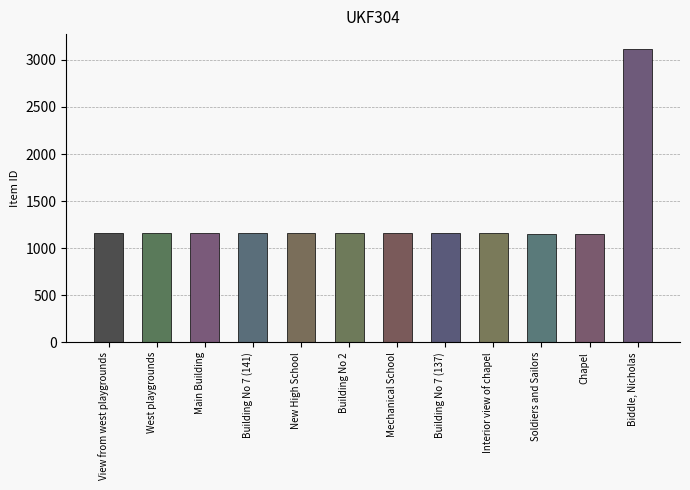

The chart shows a value of 1554 at Building No 7 (137). True or false?

False